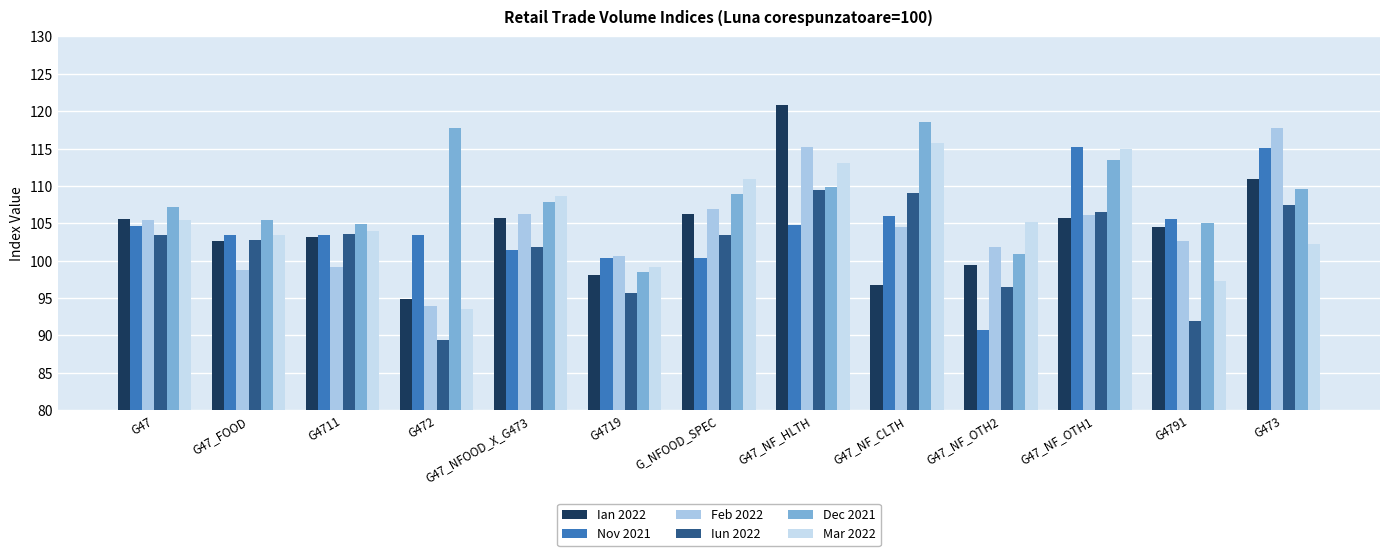

What are all the series names shown in the legend?

Ian 2022, Nov 2021, Feb 2022, Iun 2022, Dec 2021, Mar 2022